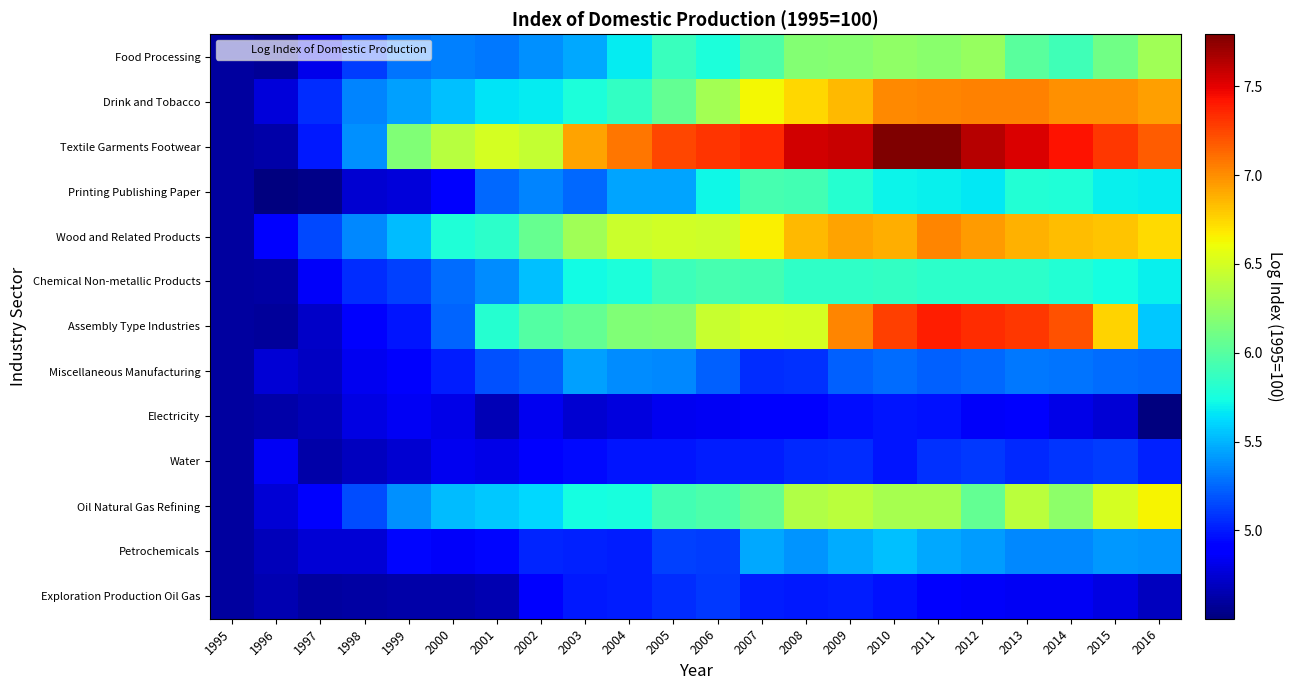

At which category is the sum across all series the highest?

2011